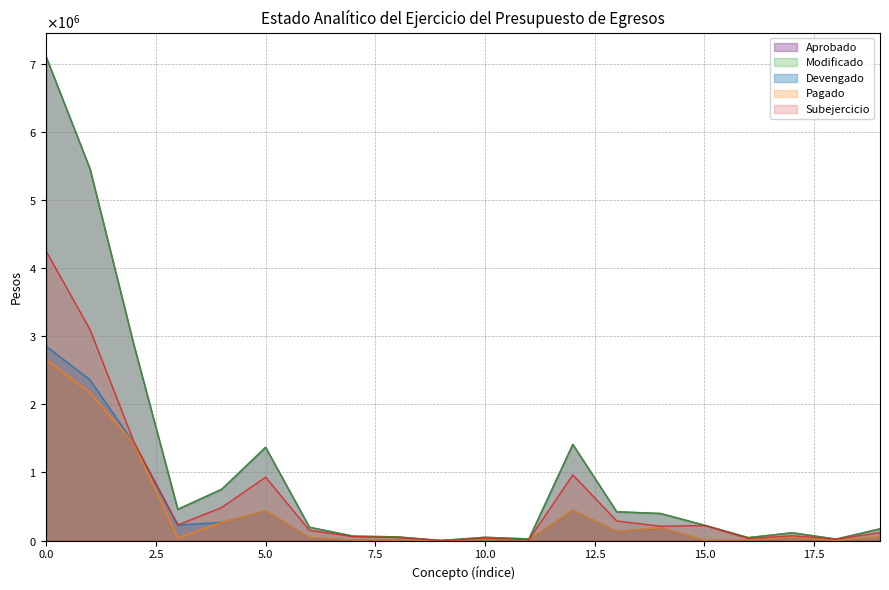

How many distinct data groups are displayed?

5